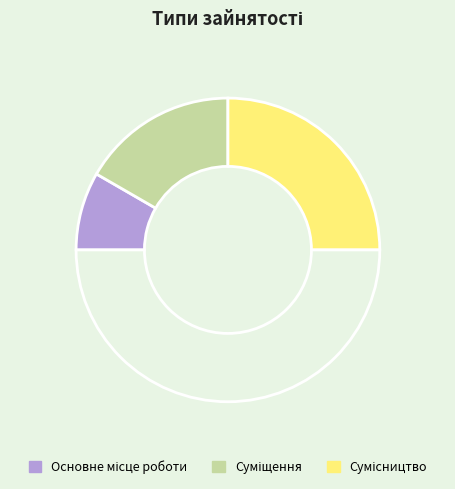

Count the number of slices in the pie.

4